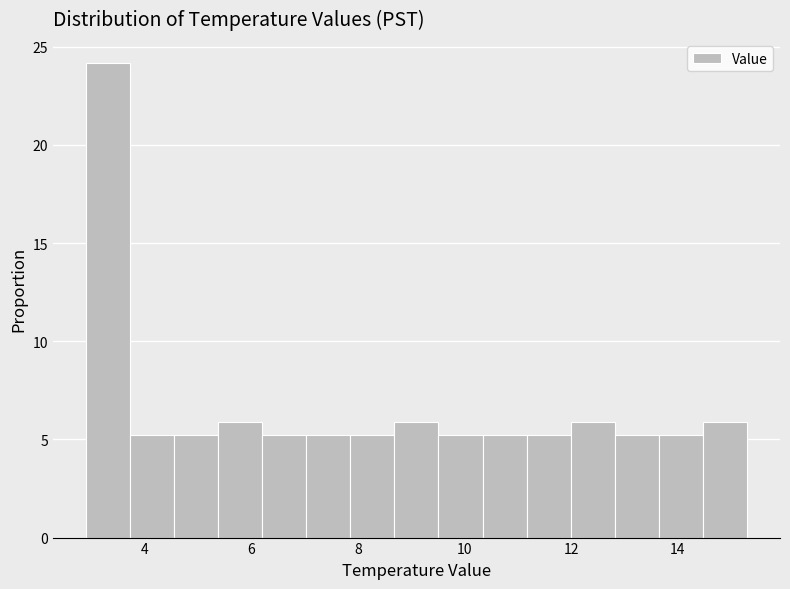

Which range on the x-axis has the tallest bar?

3.0 to 3.8